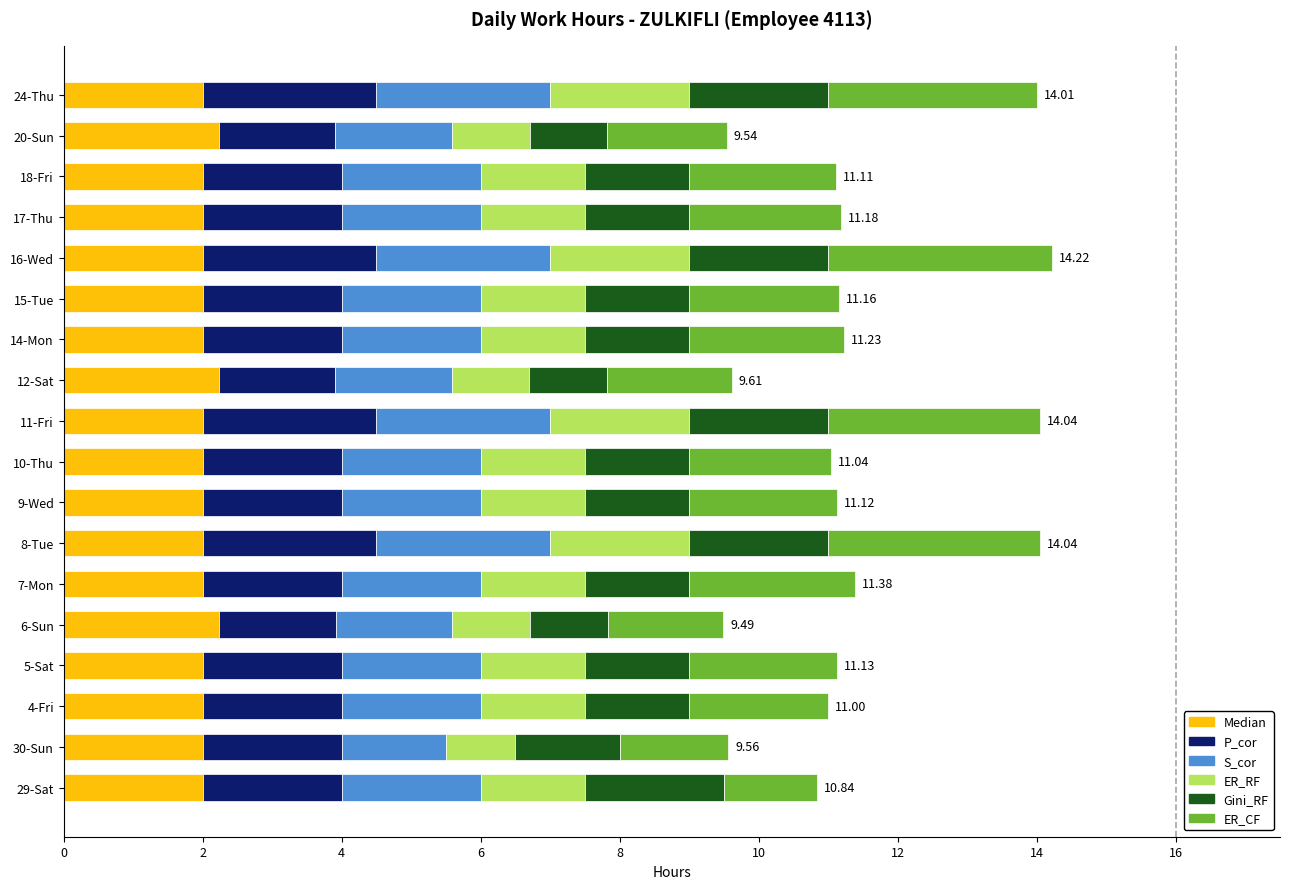

What is the total value across all series at 6-Sun?

9.5